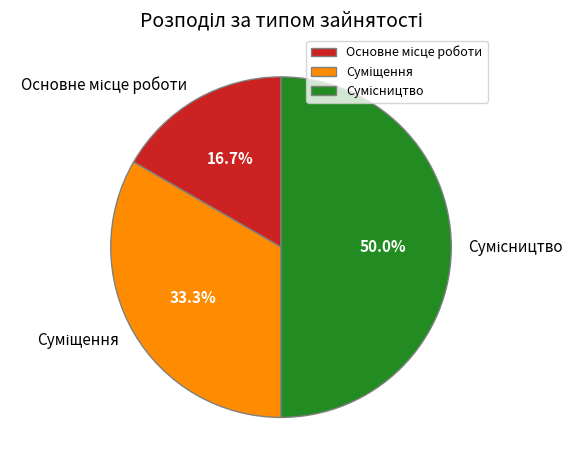

The Суміщення slice represents 28% of the pie. True or false?

False